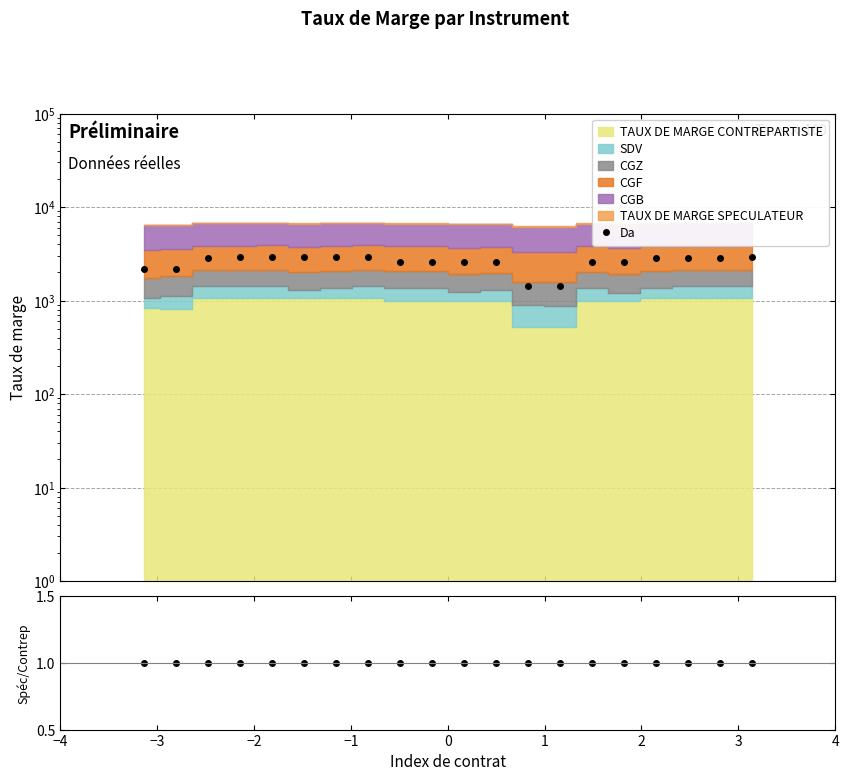

What is the smallest value displayed?

1.0